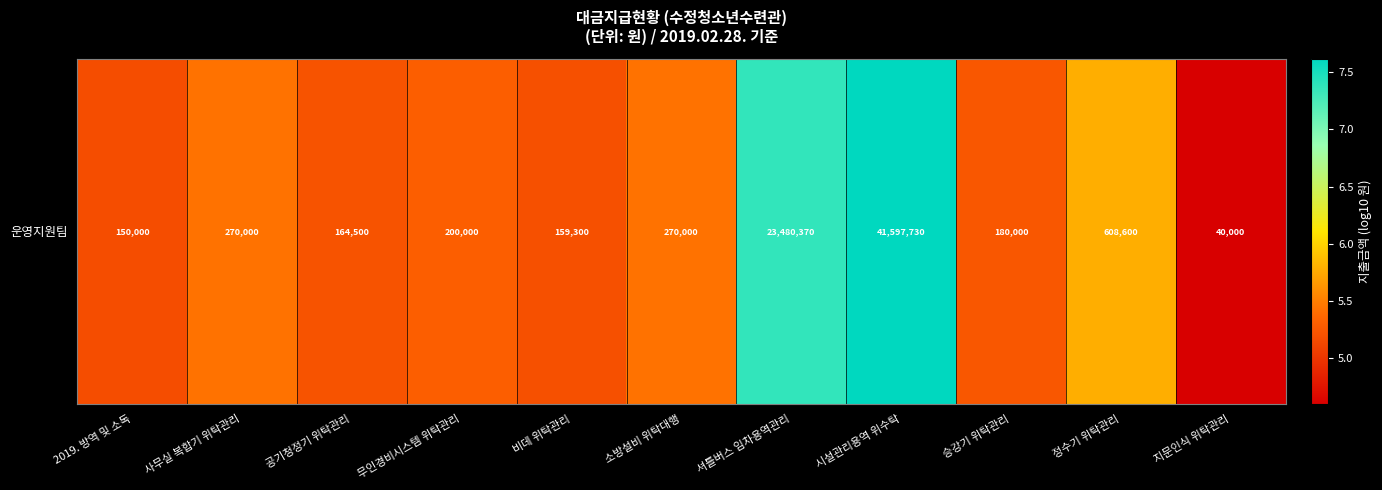

List the labels in order of value, largest first.

시설관리용역 위수탁, 셔틀버스 임차용역관리, 정수기 위탁관리, 사무실 복합기 위탁관리, 소방설비 위탁대행, 무인경비시스템 위탁관리, 승강기 위탁관리, 공기청정기 위탁관리, 비데 위탁관리, 2019. 방역 및 소독, 지문인식 위탁관리